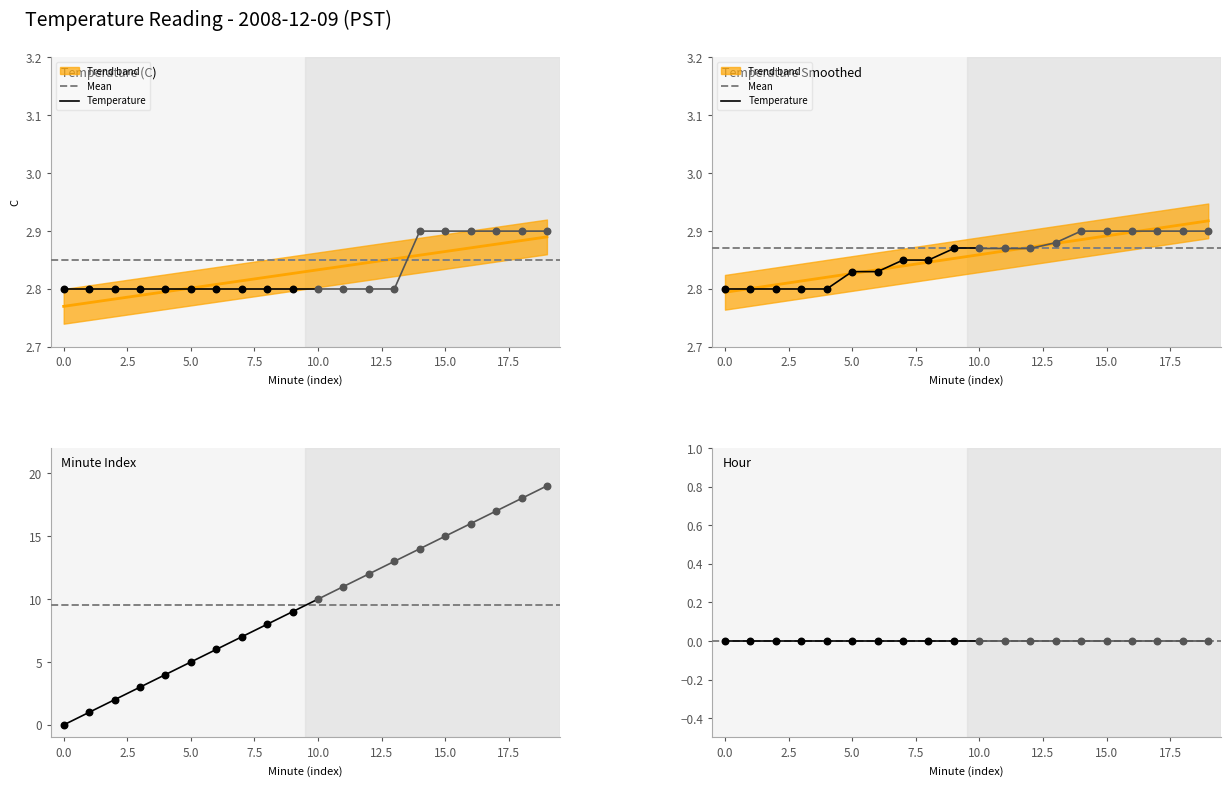

Which series has the largest total across all categories?

Minute